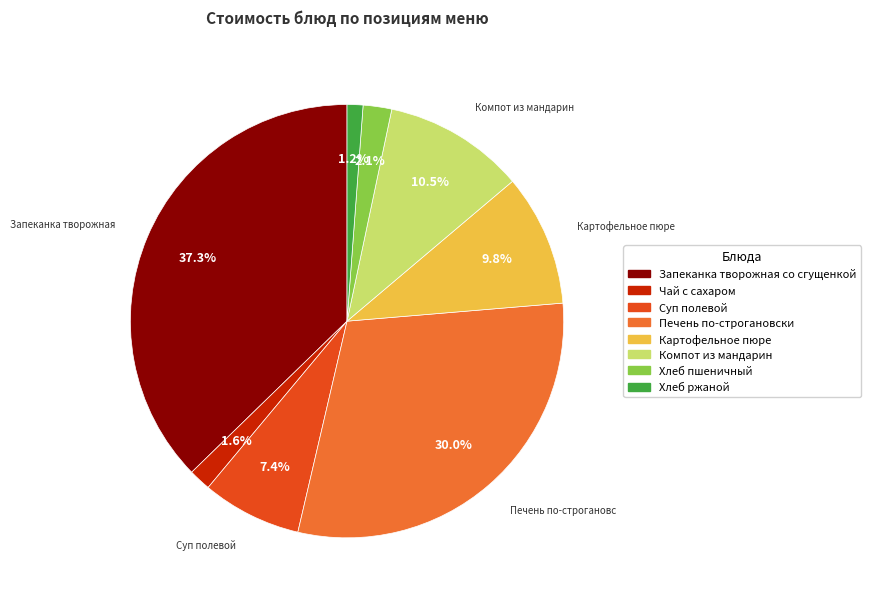

What is the ratio of the value at Хлеб ржаной to the value at Хлеб пшеничный?

0.6